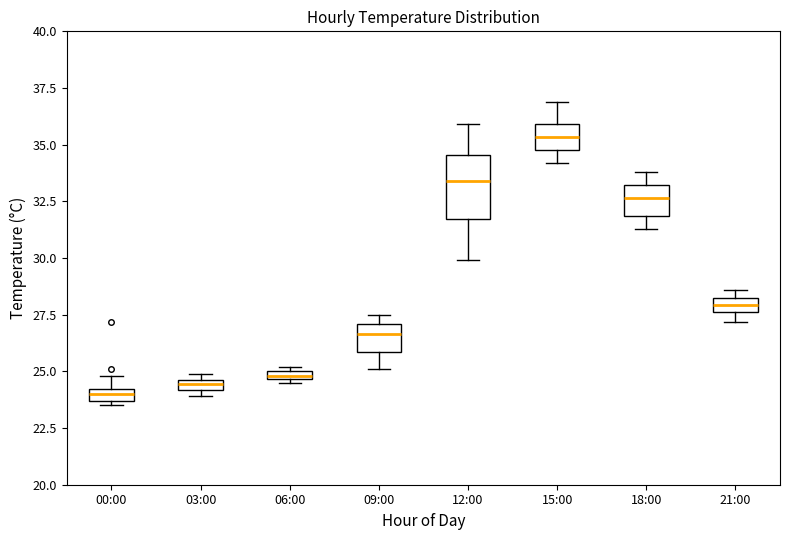

Which box has the highest median line?

15:00